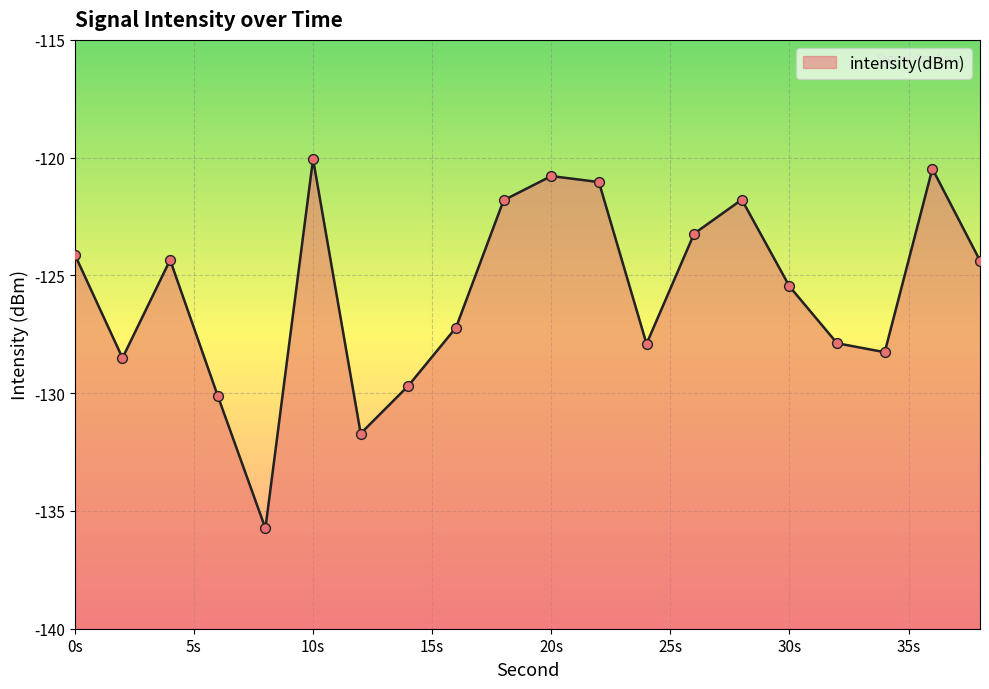

Which has a higher value, 34 or 14?

34